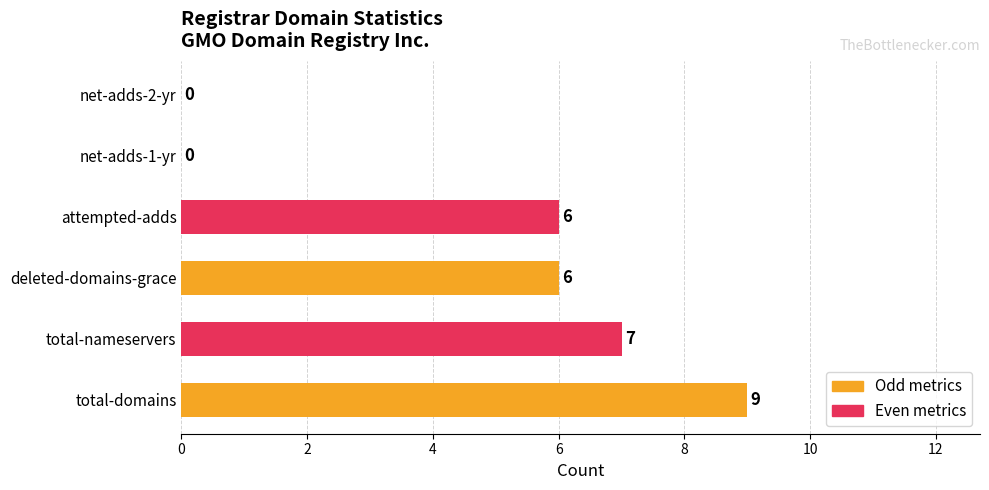

Reading bottom to top, what are all the values shown in this chart?

total-domains=9	total-nameservers=7	deleted-domains-grace=6	attempted-adds=6	net-adds-1-yr=0	net-adds-2-yr=0